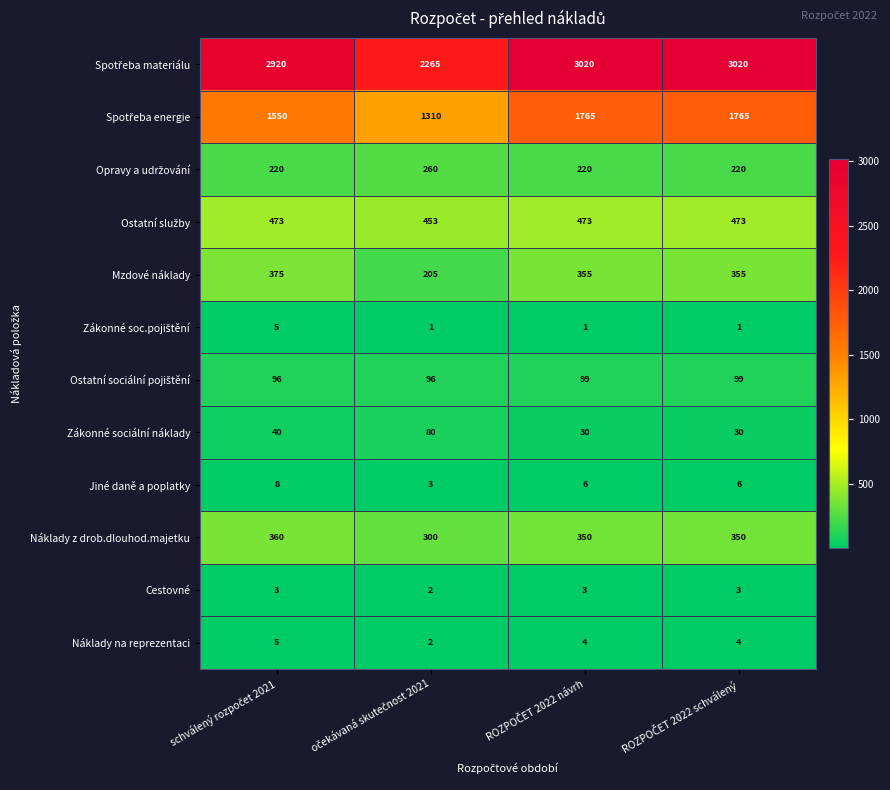

At how many categories does at least one series exceed 662?

4